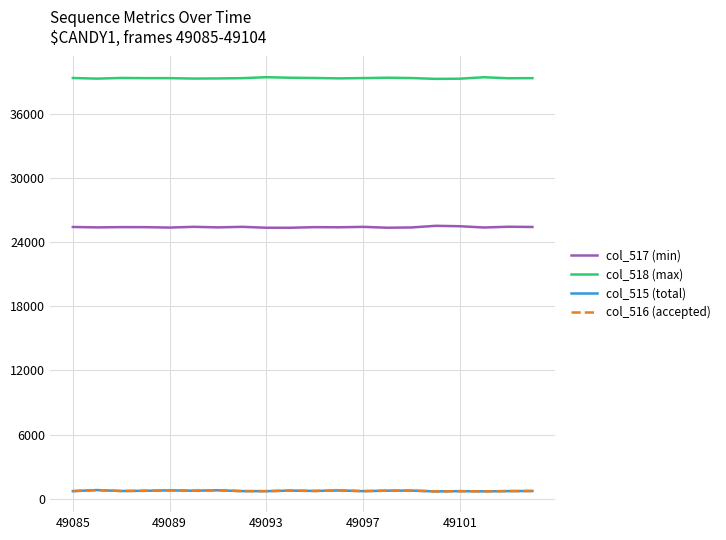

What is the greatest value displayed?

39466